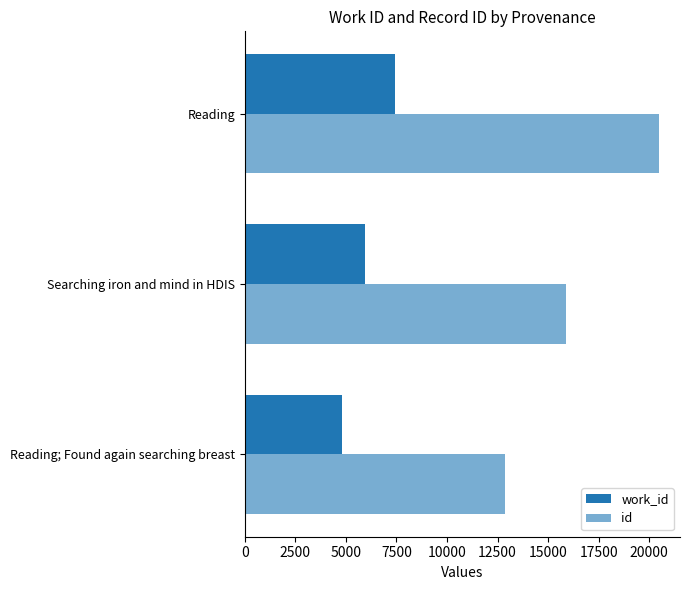

Which series has the widest spread of values?

id